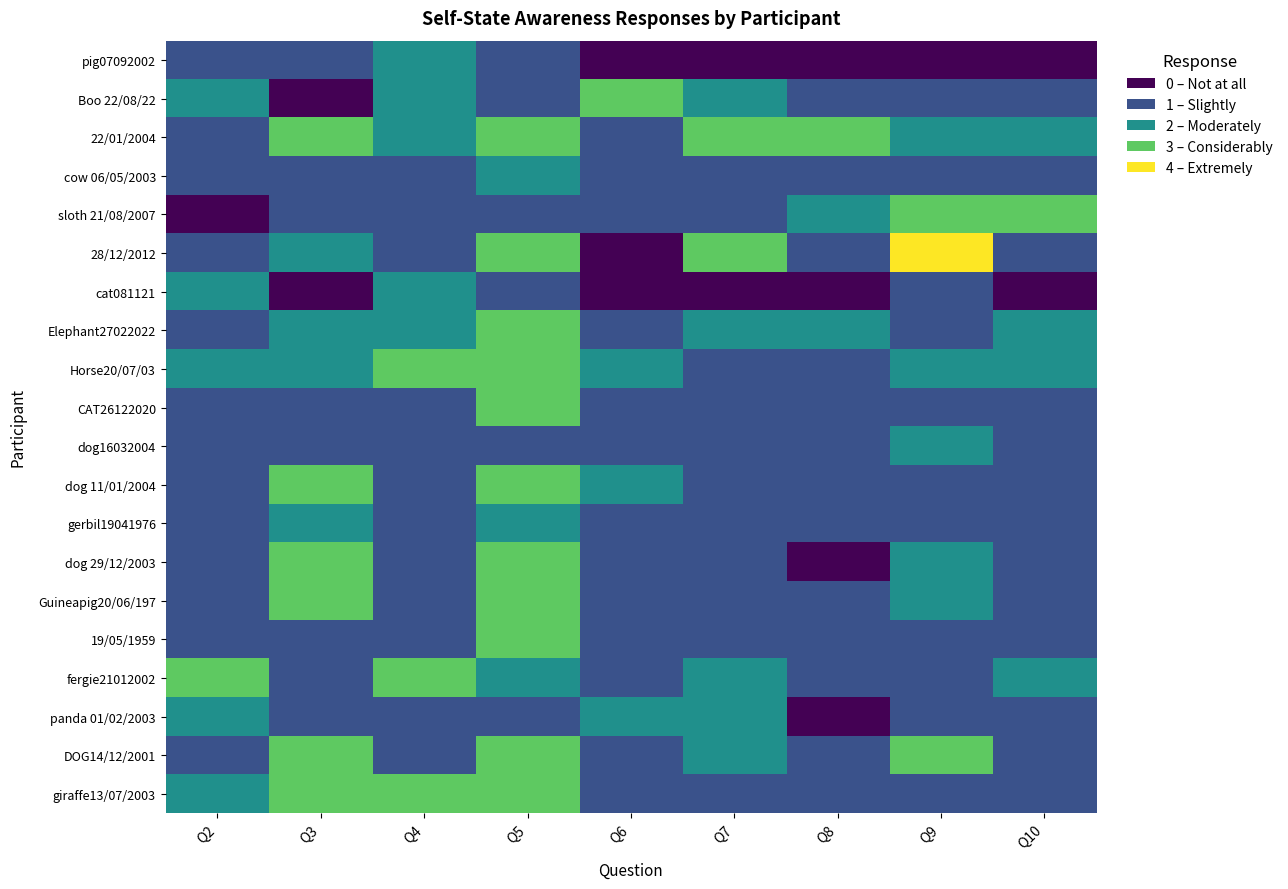

Which series has the largest range (max minus min)?

28/12/2012